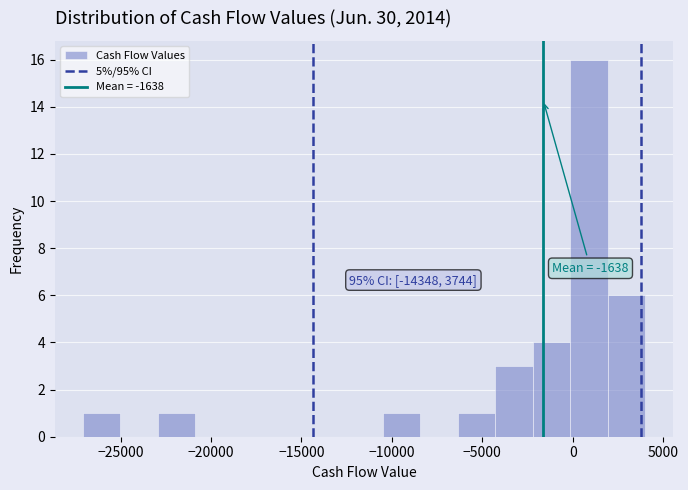

Over which range of the x-axis is the bar tallest?

0 to 2000